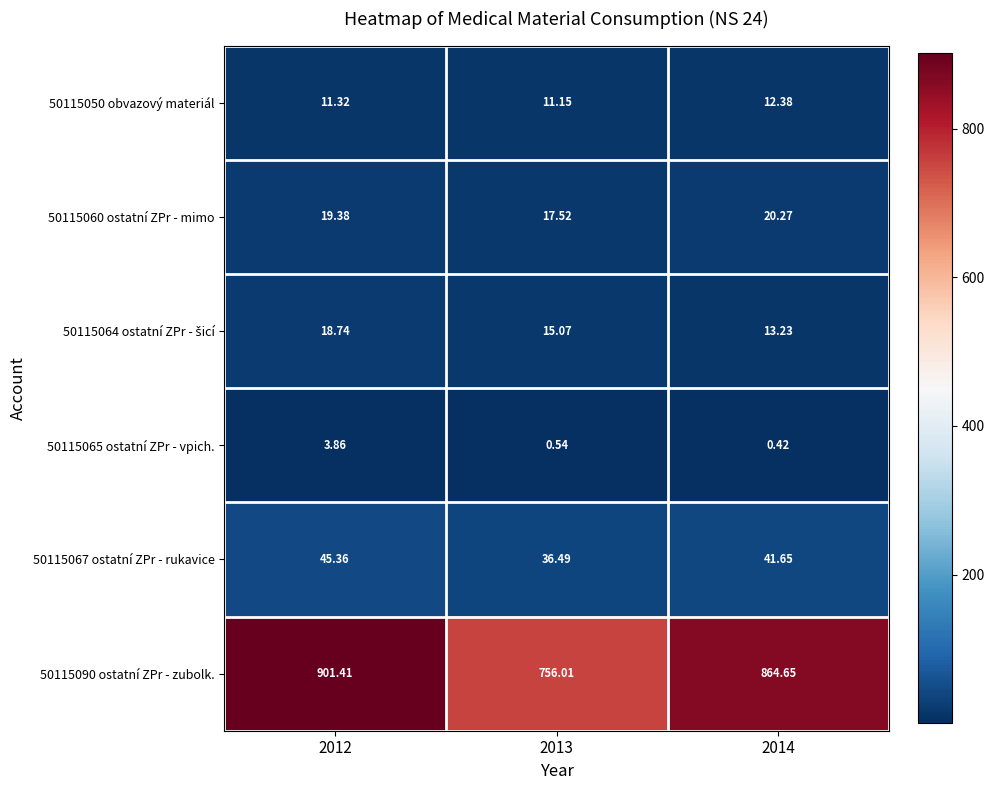

Is the value of 50115067 ostatní ZPr - rukavice at 2012 greater than the value of 50115090 ostatní ZPr - zubolk. at 2014?

No